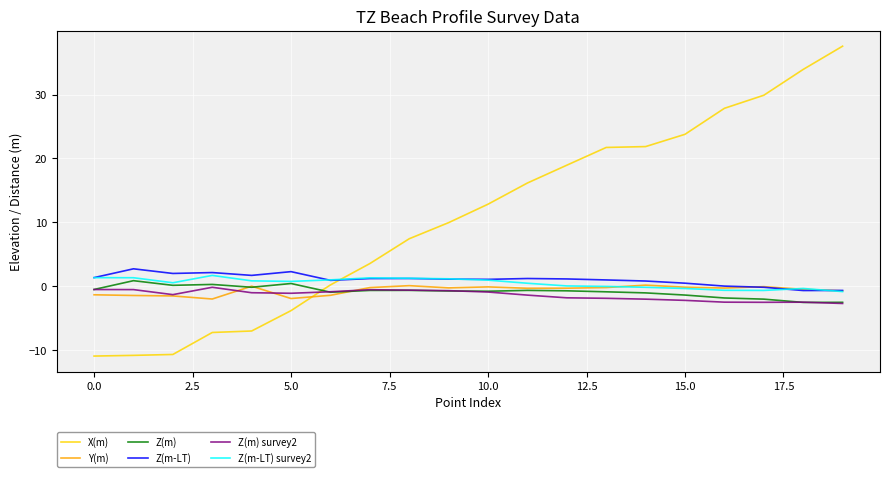

What is the greatest value displayed?

37.6